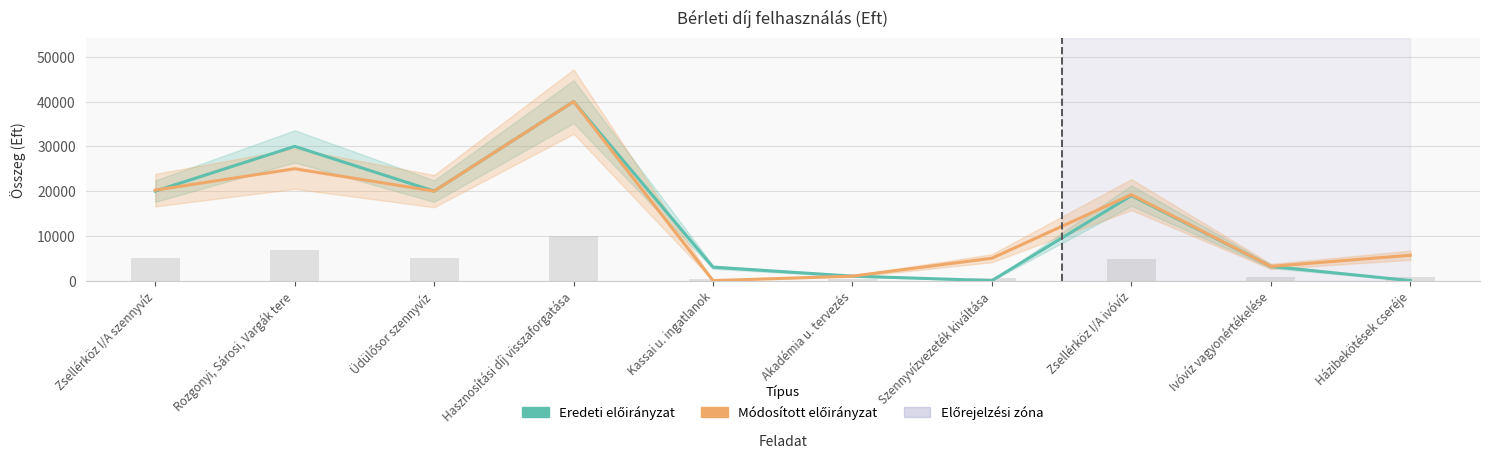

What are all the series names shown in the legend?

Eredeti előirányzat, Módosított előirányzat